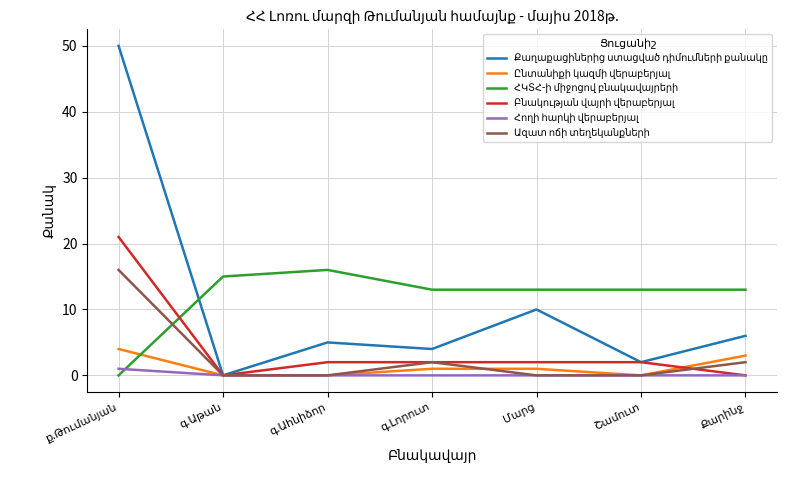

What is the maximum value shown in the chart?

50